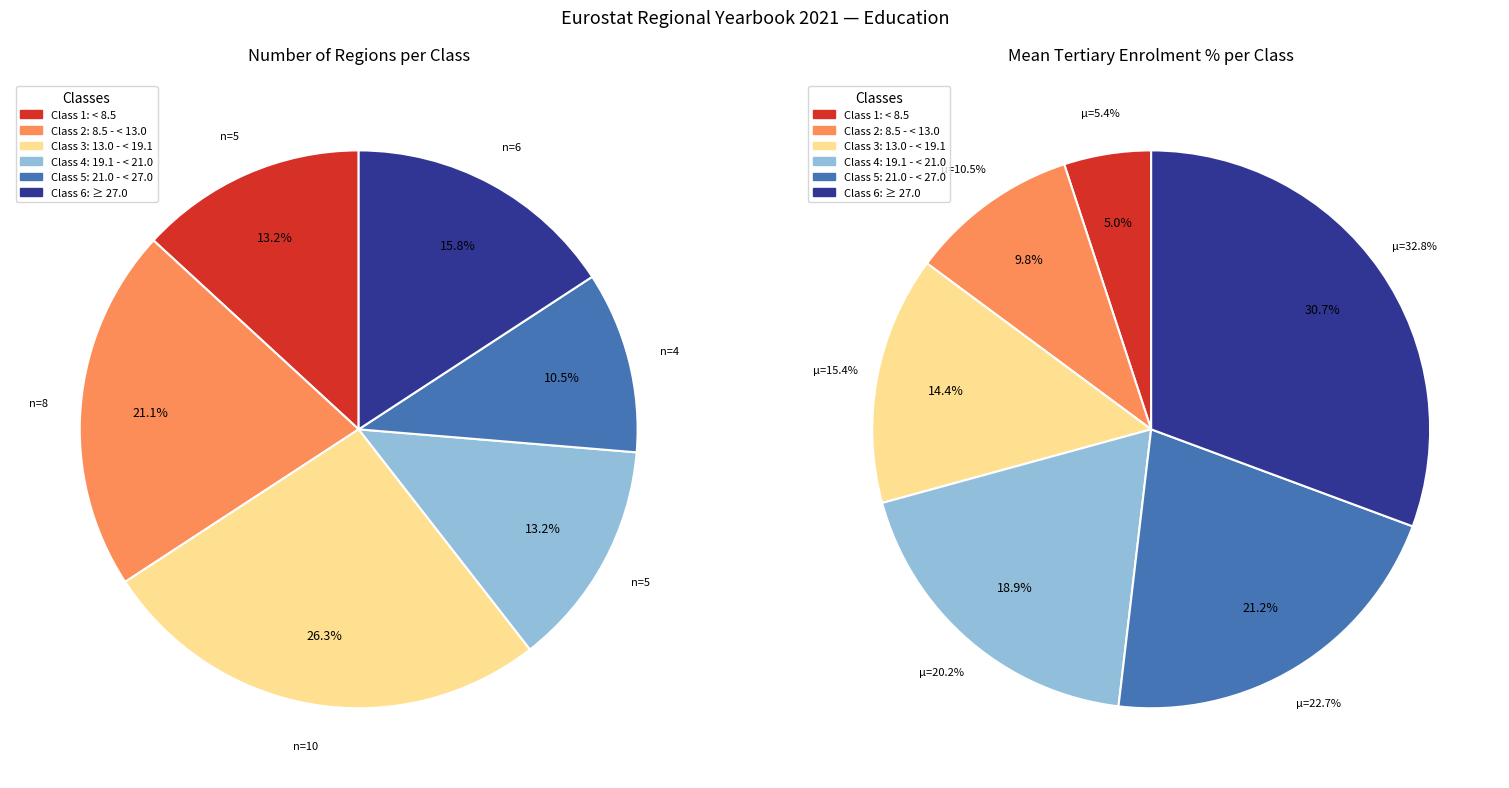

Which category has the smallest portion of the pie?

Class 1 (< 8.5)